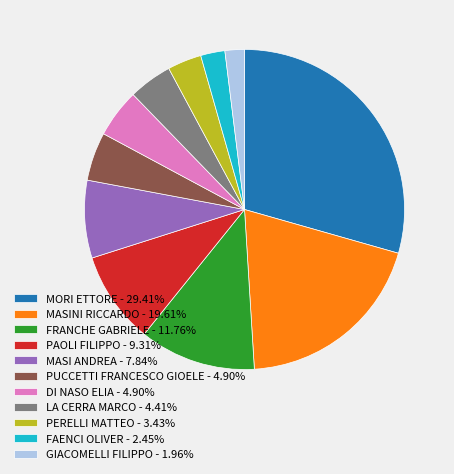

Does MASINI RICCARDO - 19.61% account for over 50% of the chart?

No